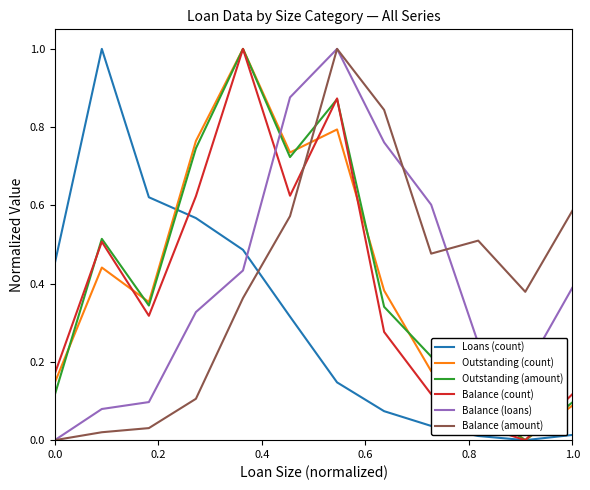

What is the maximum value for Loans (count)?

1.0